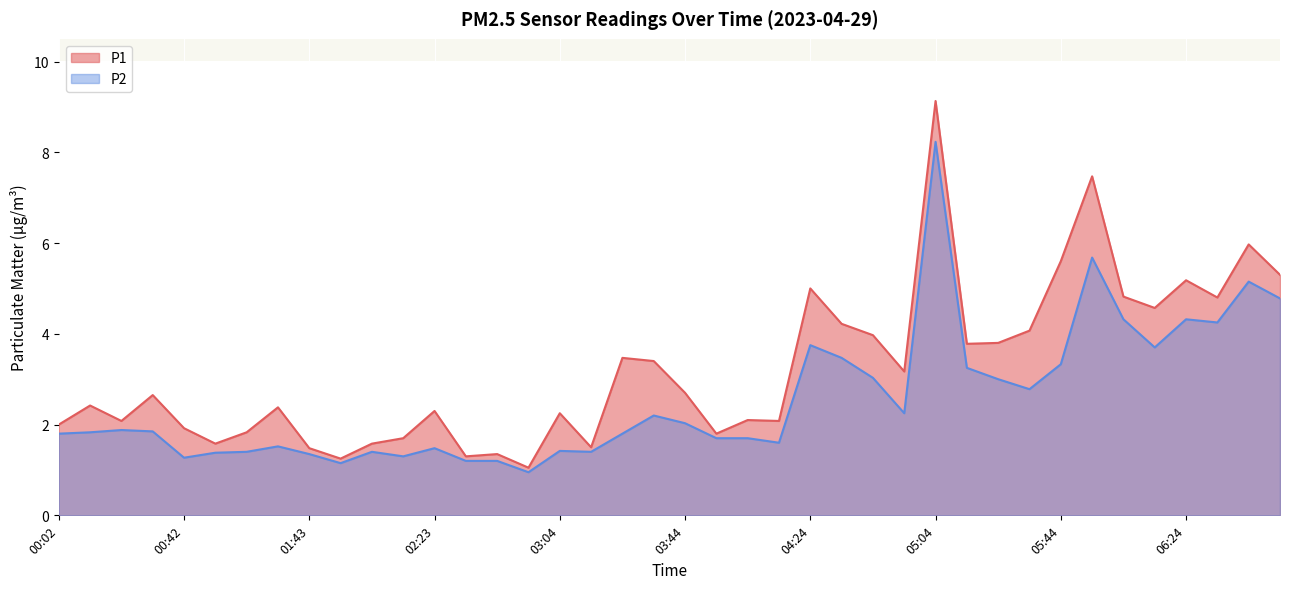

True or false: P1 and P2 cross at least once.

False